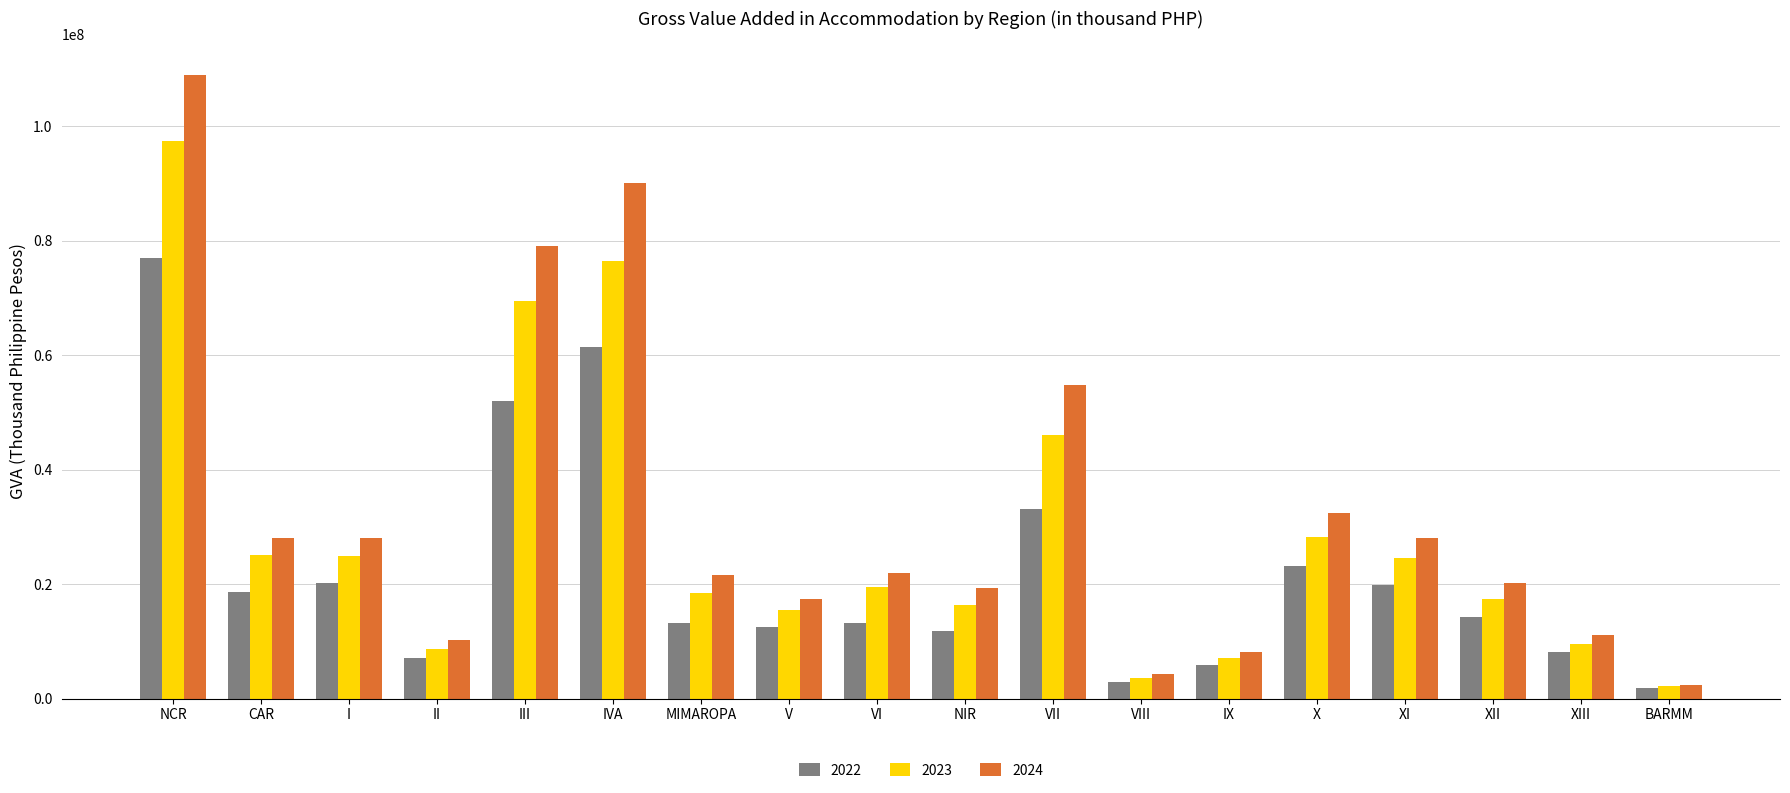

Are the bars horizontal?

No